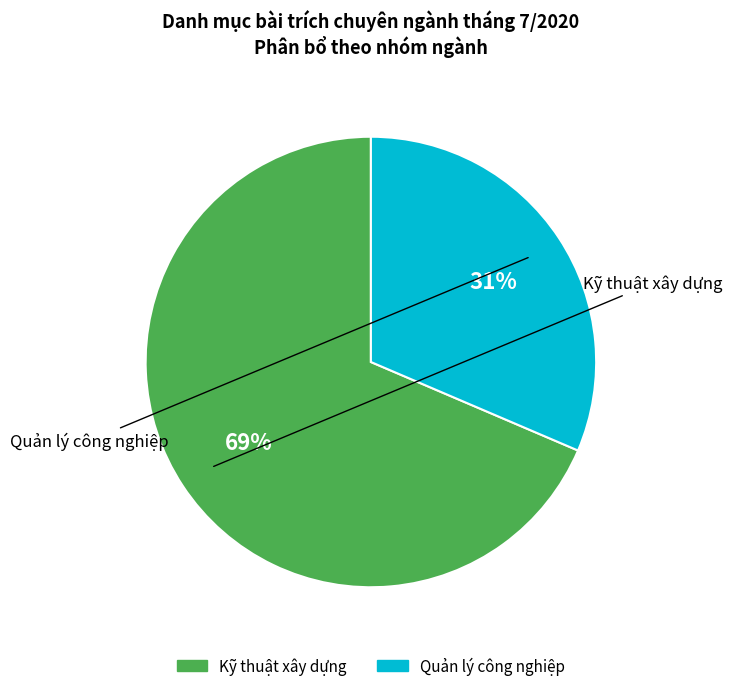

To the nearest percent, what percentage of the pie is Kỹ thuật xây dựng?

69%